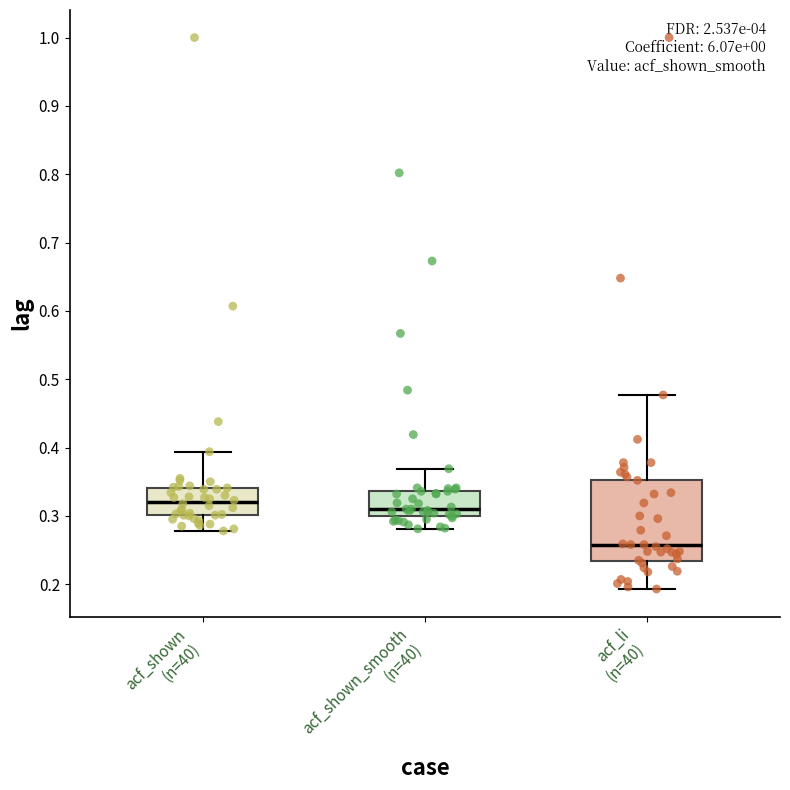

Reading left to right, read every box against the y-axis: the position of its median line, the range the box covers, and the ends of its whiskers. The values are not printed on the chart, so give them approximately, as read against the axis.

acf_shown (n=40): median 0.32, box 0.30 to 0.34, whiskers 0.28 to 0.39
acf_shown_smooth (n=40): median 0.31, box 0.30 to 0.34, whiskers 0.28 to 0.37
acf_li (n=40): median 0.26, box 0.23 to 0.35, whiskers 0.19 to 0.48